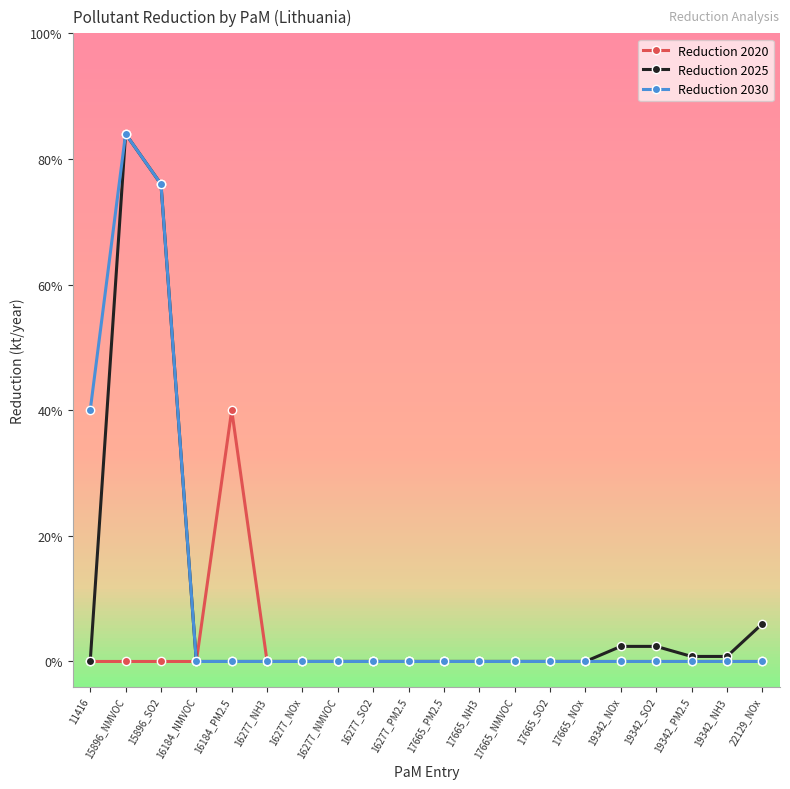

Between 16277_PM2.5 and 17665_SO2, which series saw the biggest shift?

Reduction 2020